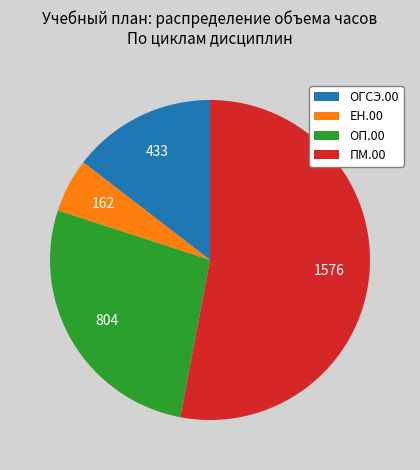

The ПМ.00 slice represents 53% of the pie. True or false?

True